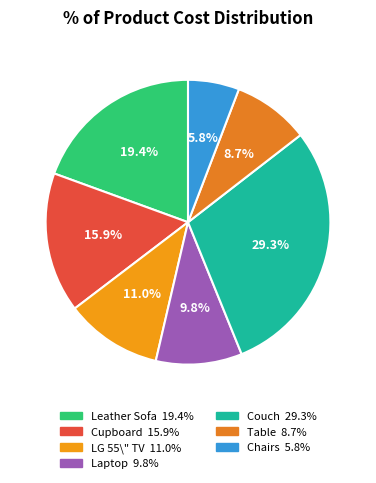

Which slice is the largest?

Couch